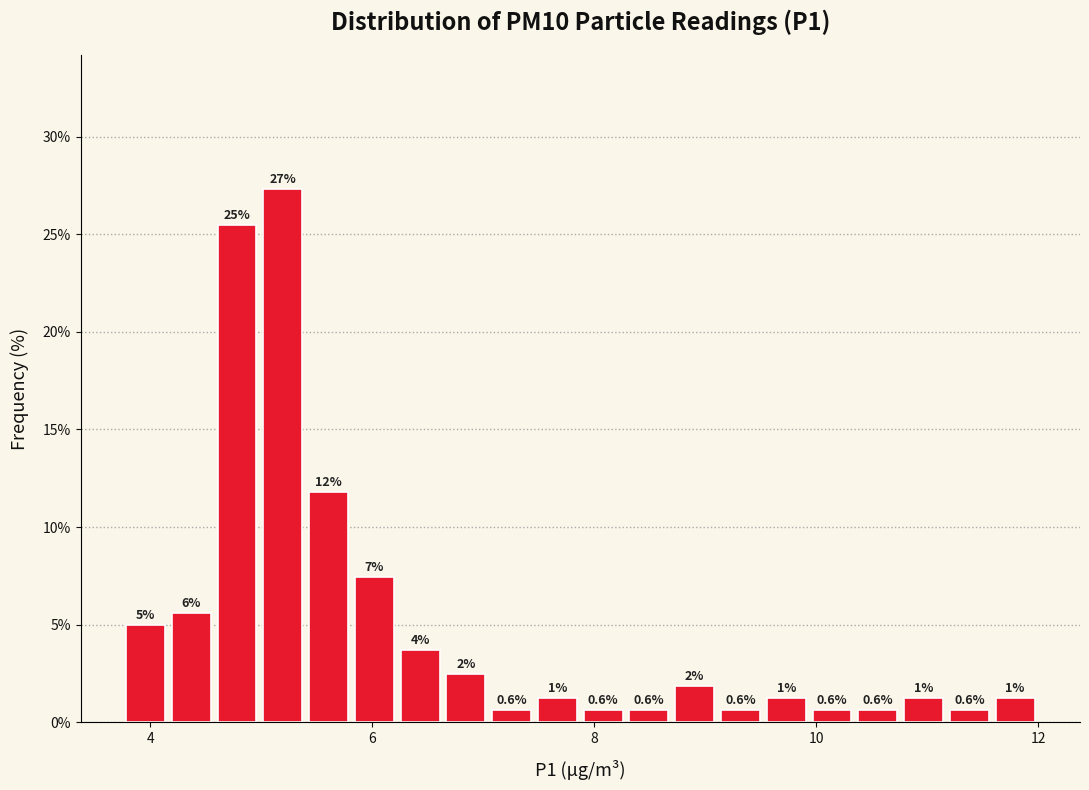

Around what value on the x-axis is the tallest bar? Give the approximate position of its centre, as read against the axis.

5.2